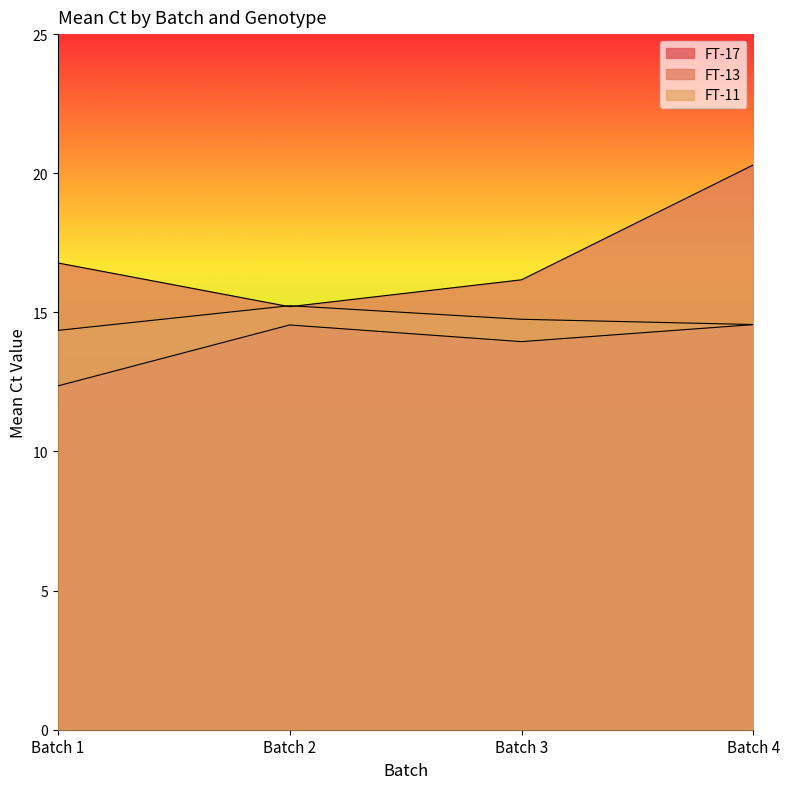

How many lines are shown in the chart?

3